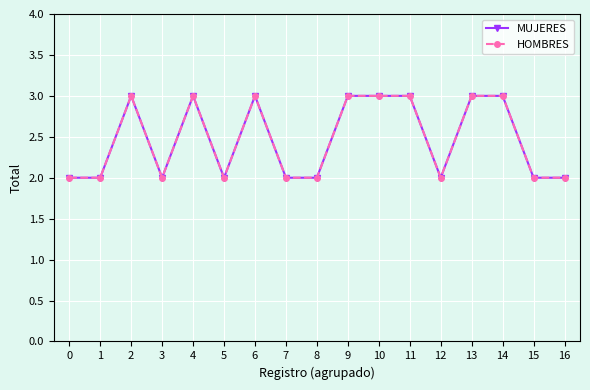

Is this an area chart (filled region under the line)?

No